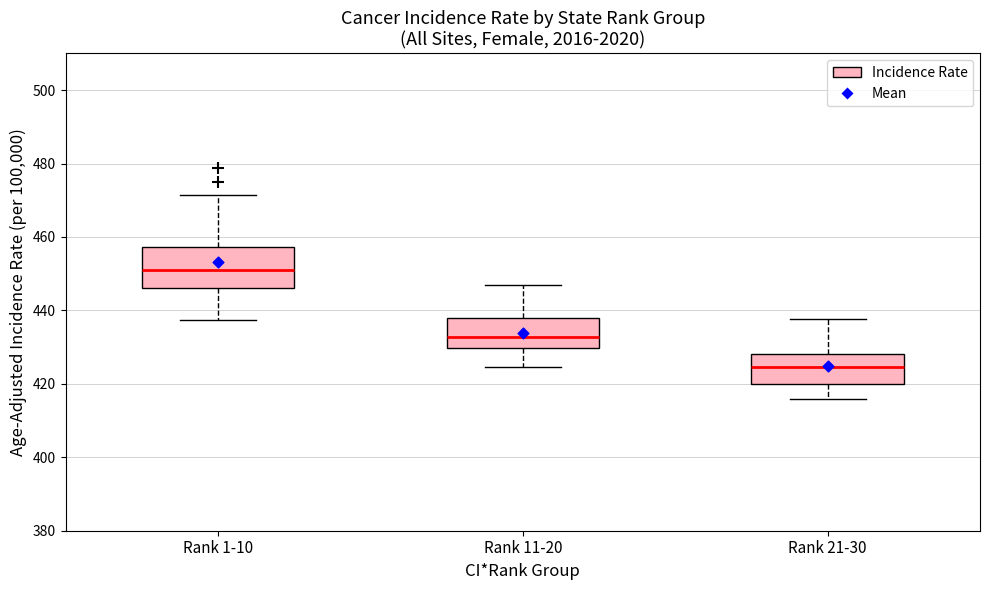

Reading left to right, read every box against the y-axis: the position of its median line, the range the box covers, and the ends of its whiskers. The values are not printed on the chart, so give them approximately, as read against the axis.

Rank 1-10: median 450, box 446 to 458, whiskers 438 to 472
Rank 11-20: median 432, box 430 to 438, whiskers 424 to 448
Rank 21-30: median 424, box 420 to 428, whiskers 416 to 438